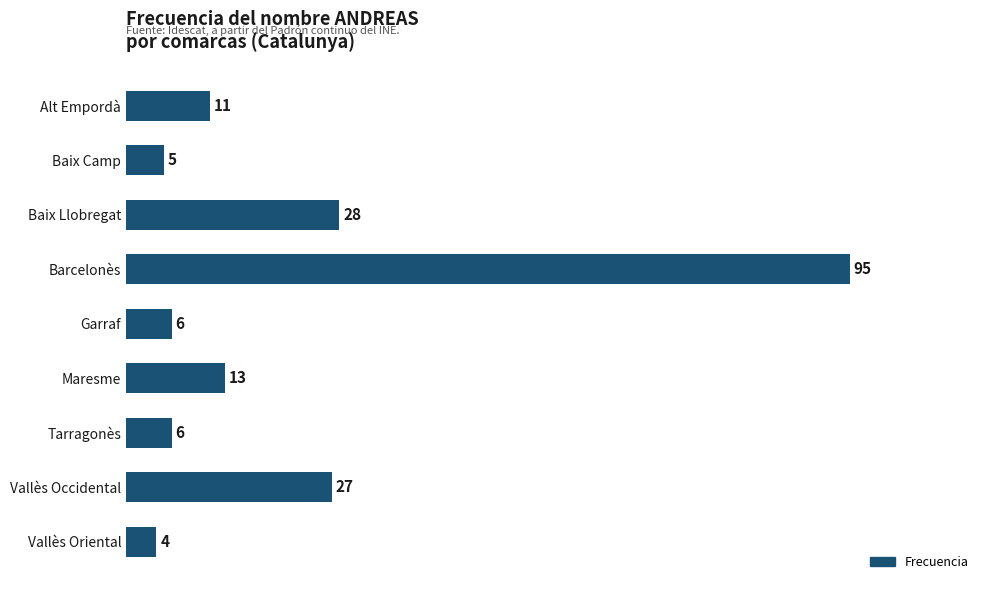

What is the ratio of the value at Baix Llobregat to the value at Tarragonès?

4.7